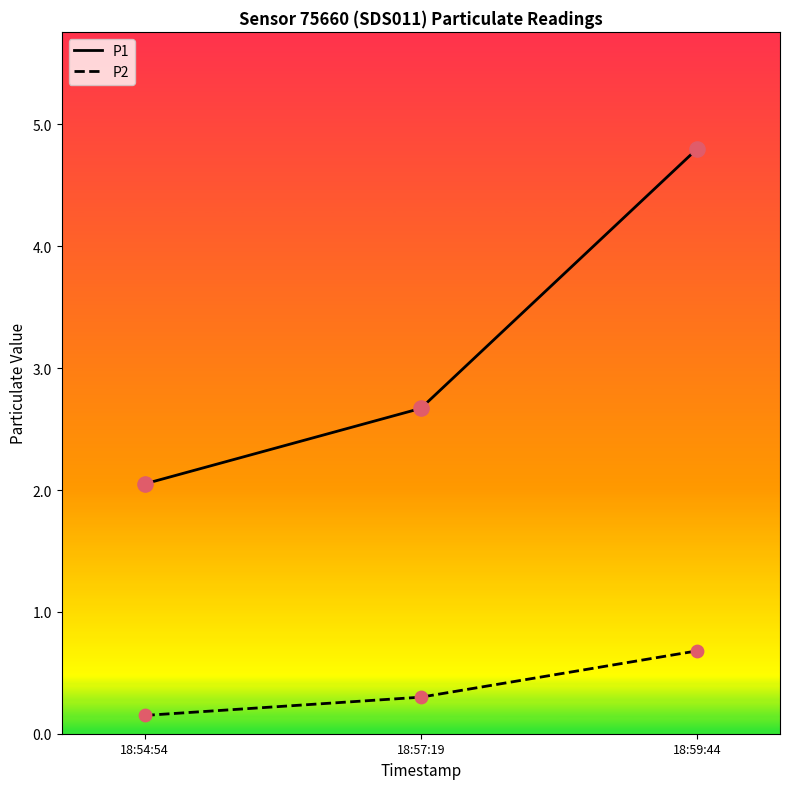

Which series has the largest total across all categories?

P1